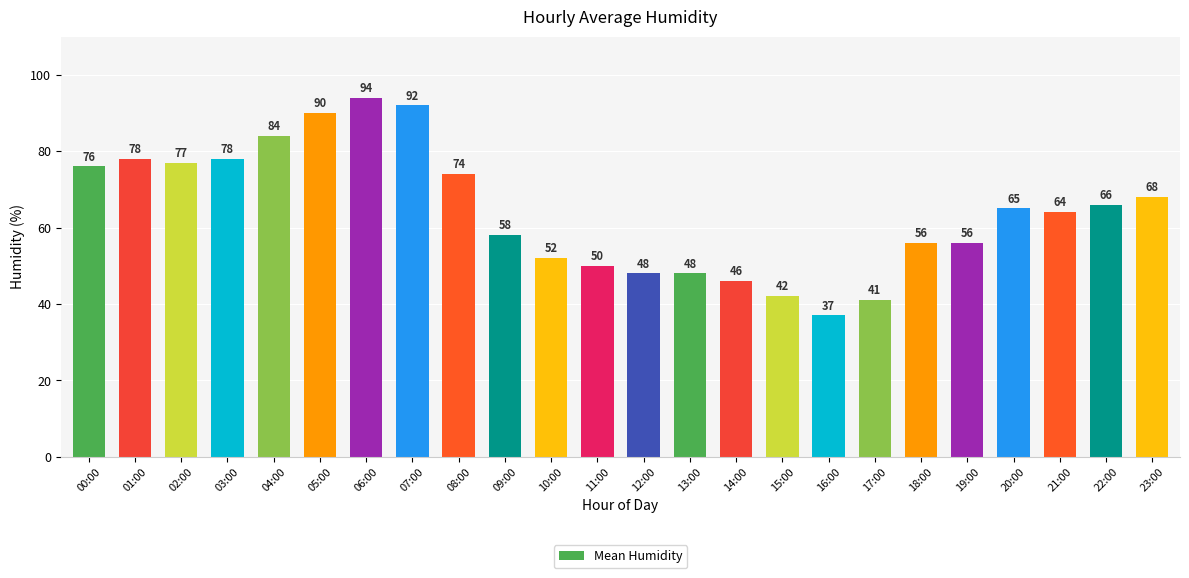

Reading right to left, extract all data points from this chart.

68	66	64	65	56	56	41	37	42	46	48	48	50	52	58	74	92	94	90	84	78	77	78	76